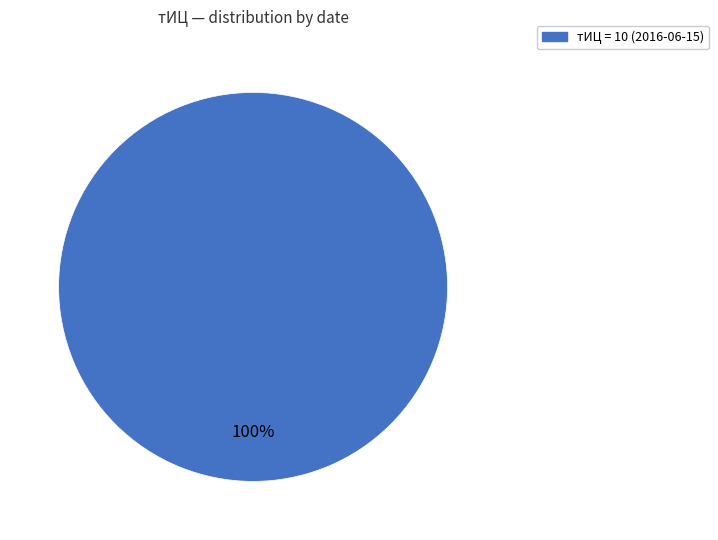

Does any single category account for the majority?

Yes